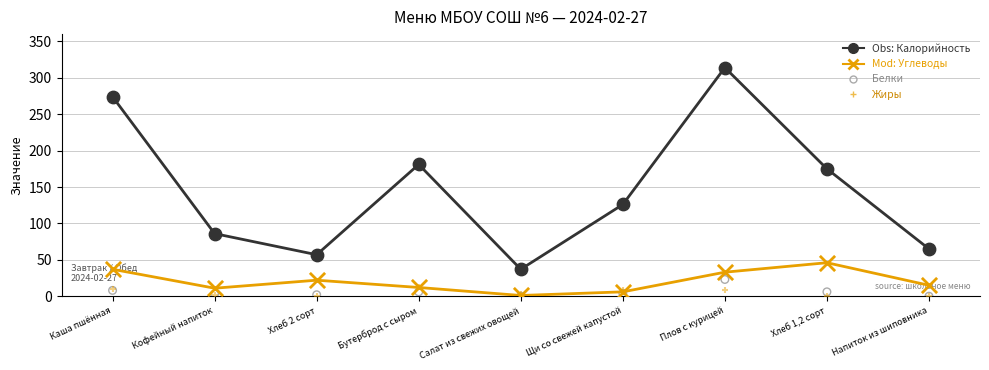

At which category is the sum across all series the highest?

Плов с курицей